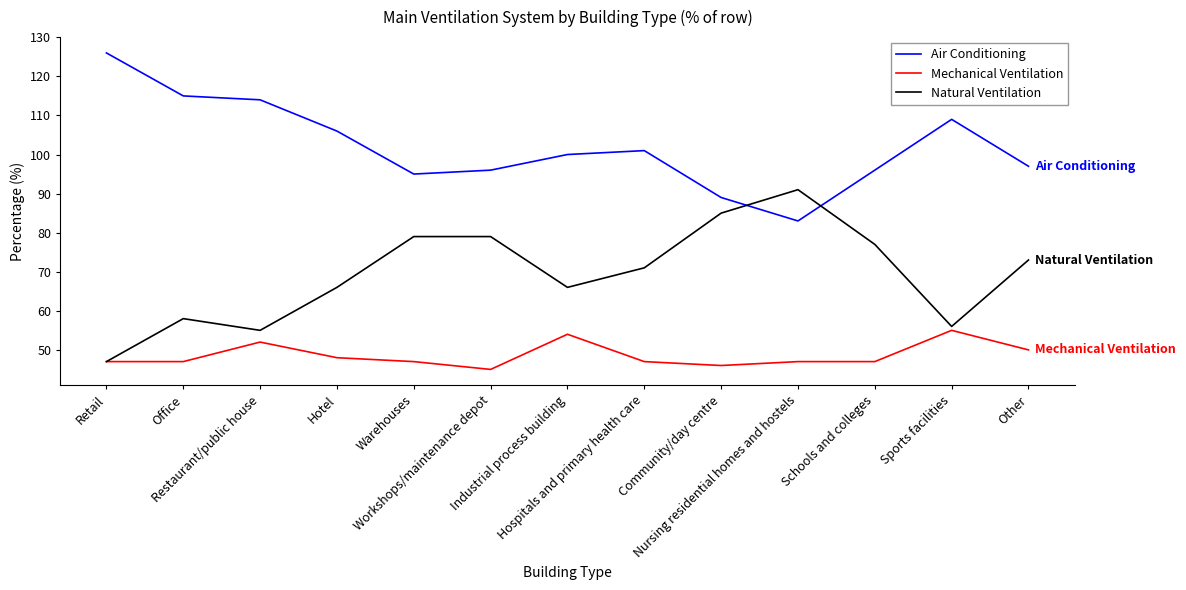

Rank the series at Hotel from highest to lowest value.

Air Conditioning, Natural Ventilation, Mechanical Ventilation